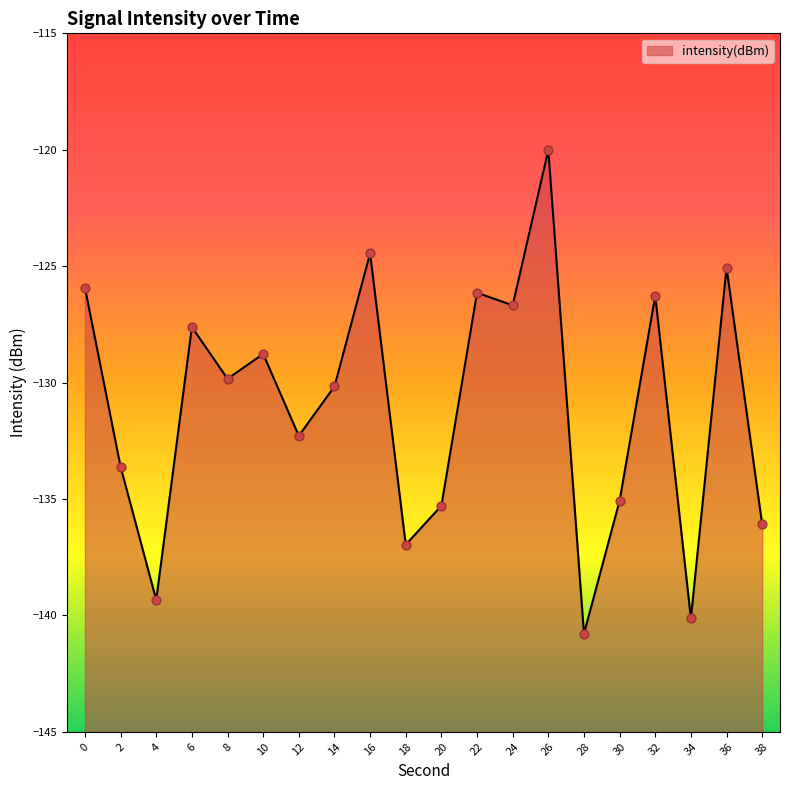

Between 14 and 10, which is larger?

10